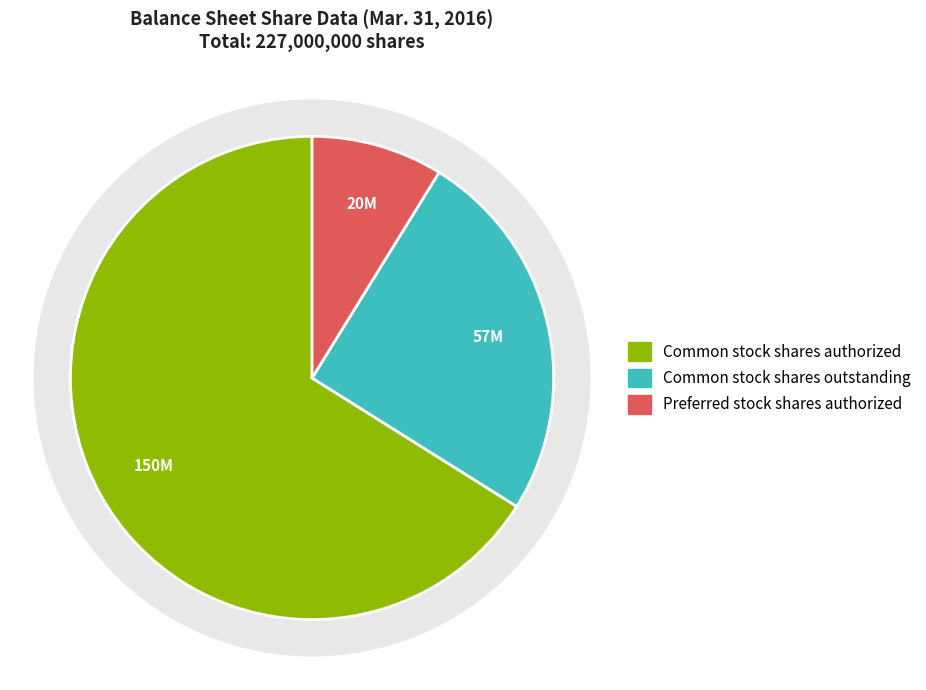

Is it true that Common stock shares outstanding is 11% of the pie?

False